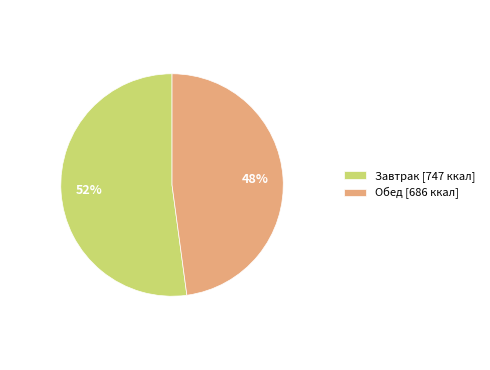

Which category has the biggest portion of the pie?

Завтрак